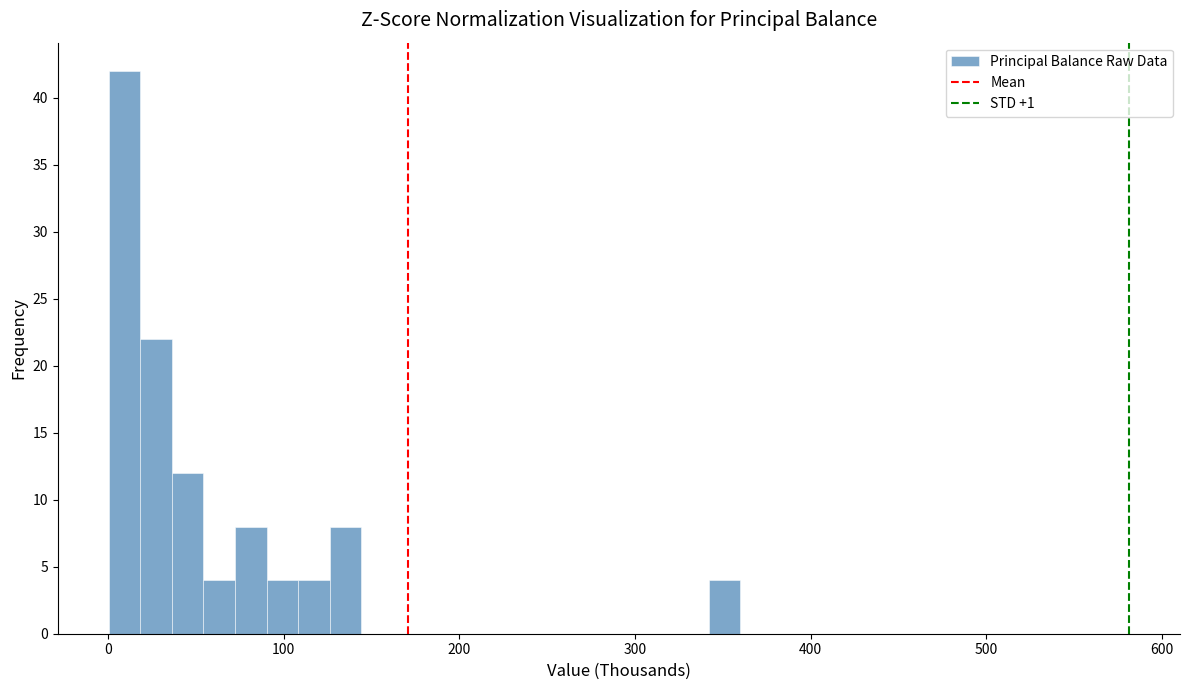

Read against the x-axis, roughly where is the centre of the tallest bar?

10